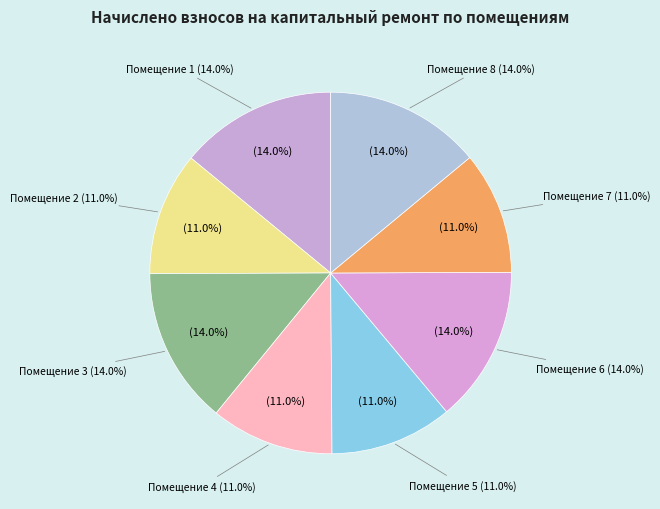

Does 8 account for over 50% of the chart?

No